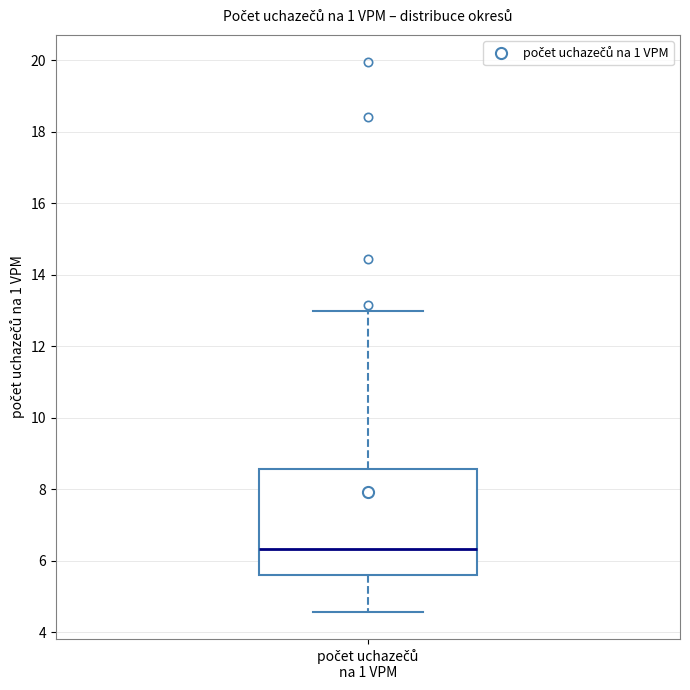

Transcribe this box plot: give where the median line is, the range the box spans, and where the two whiskers end, as read against the y-axis. The values are not printed on the chart, so give them approximately, as read against the axis.

median 6.4, box 5.6 to 8.6, whiskers 4.6 to 13.0